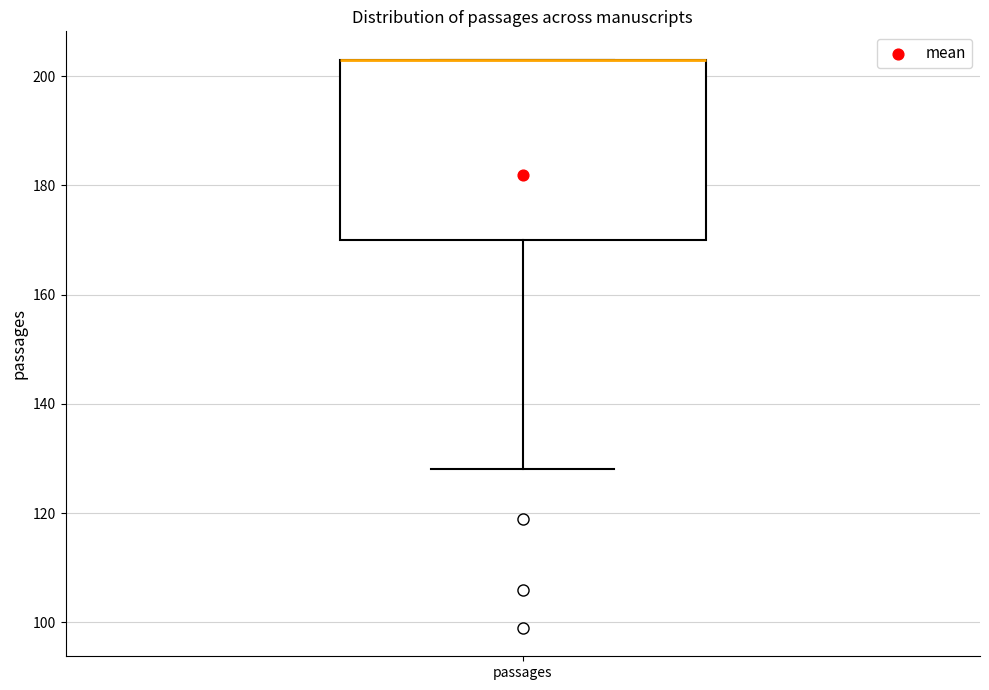

Where is the upper edge of the box for passages on the y-axis? The values are not printed on the chart, so give them approximately, as read against the axis.

204